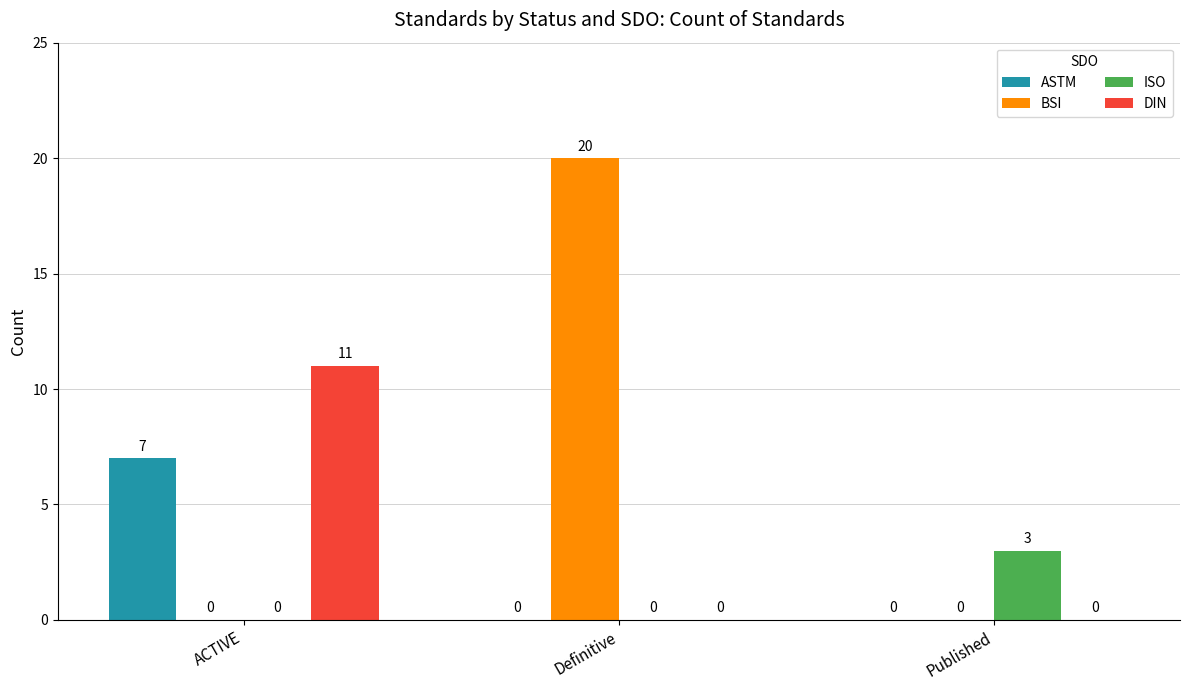

What is the sum of all BSI values?

20